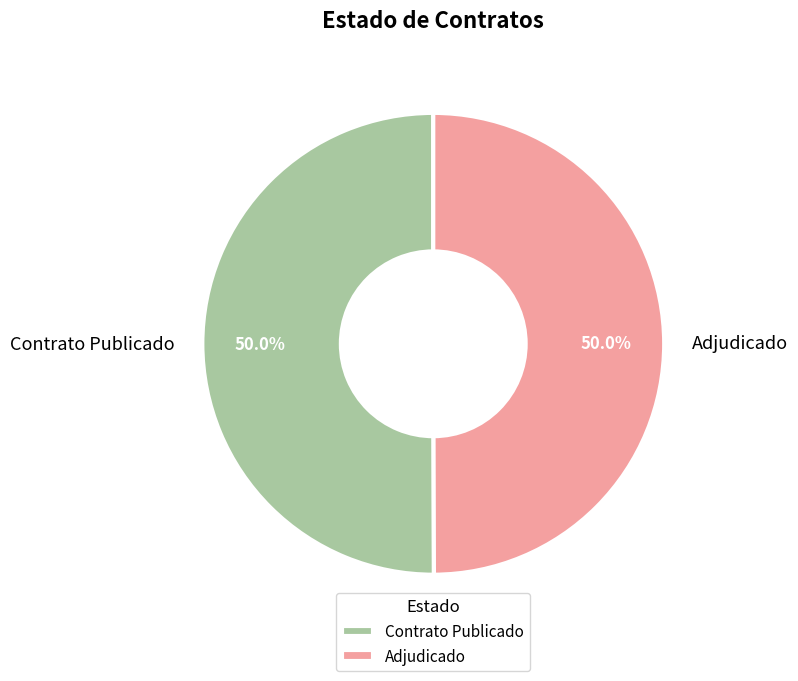

What percentage is NOT represented by Contrato Publicado?

50.0%